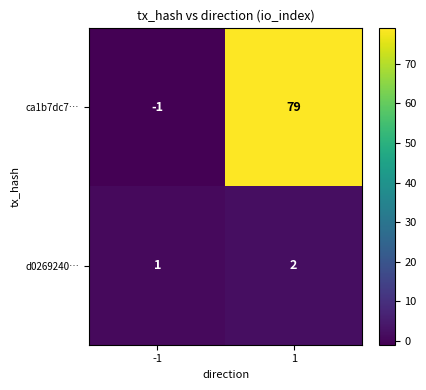

What is the approximate value of ca1b7dc7… at 1?

79